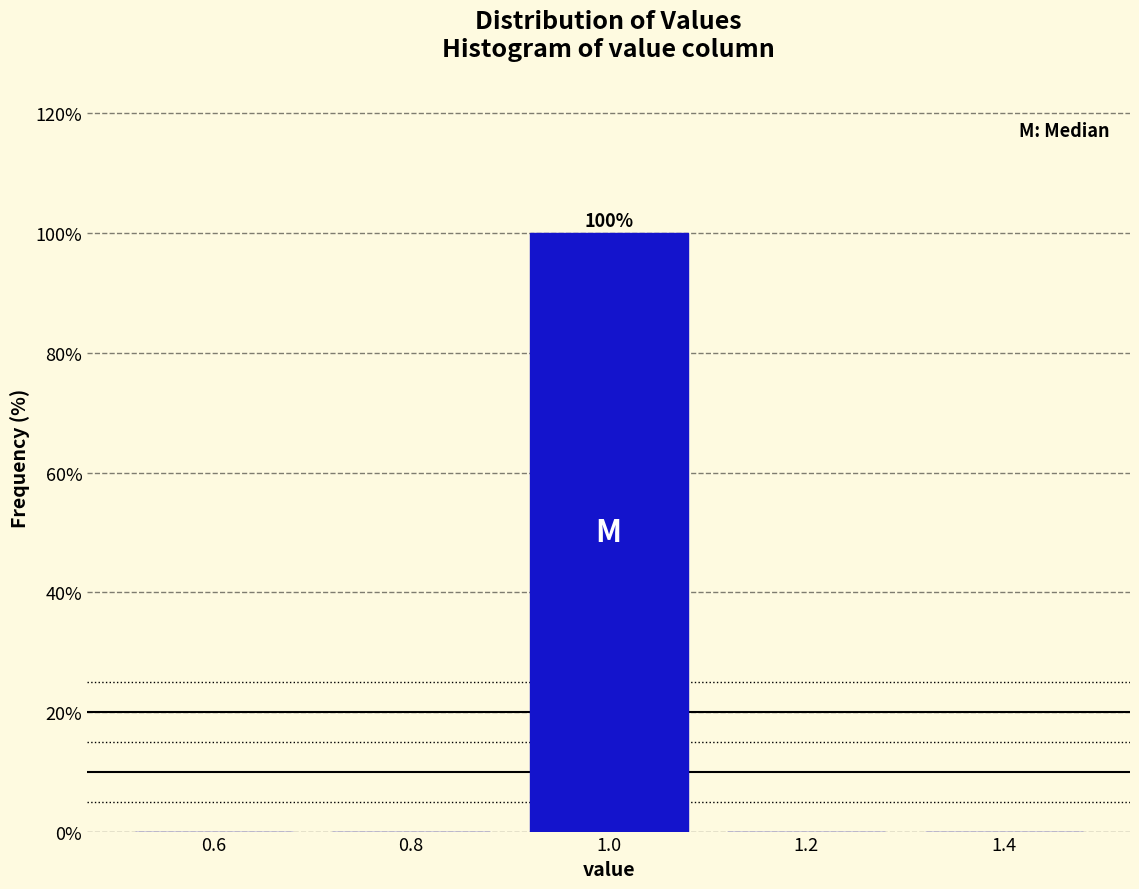

Over which range of the x-axis is the bar tallest?

0.9 to 1.1